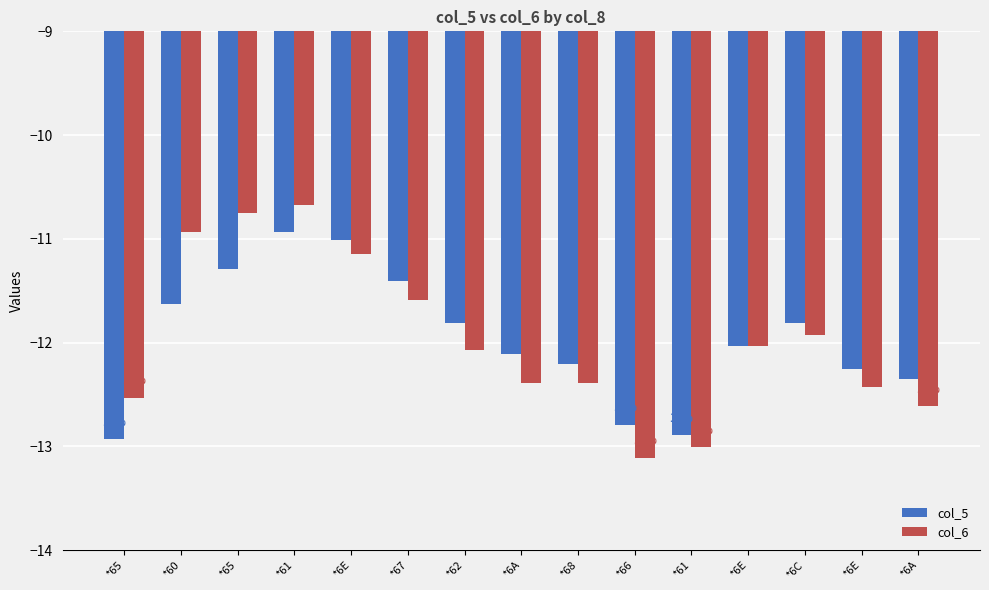

What are all the series names shown in the legend?

col_5, col_6